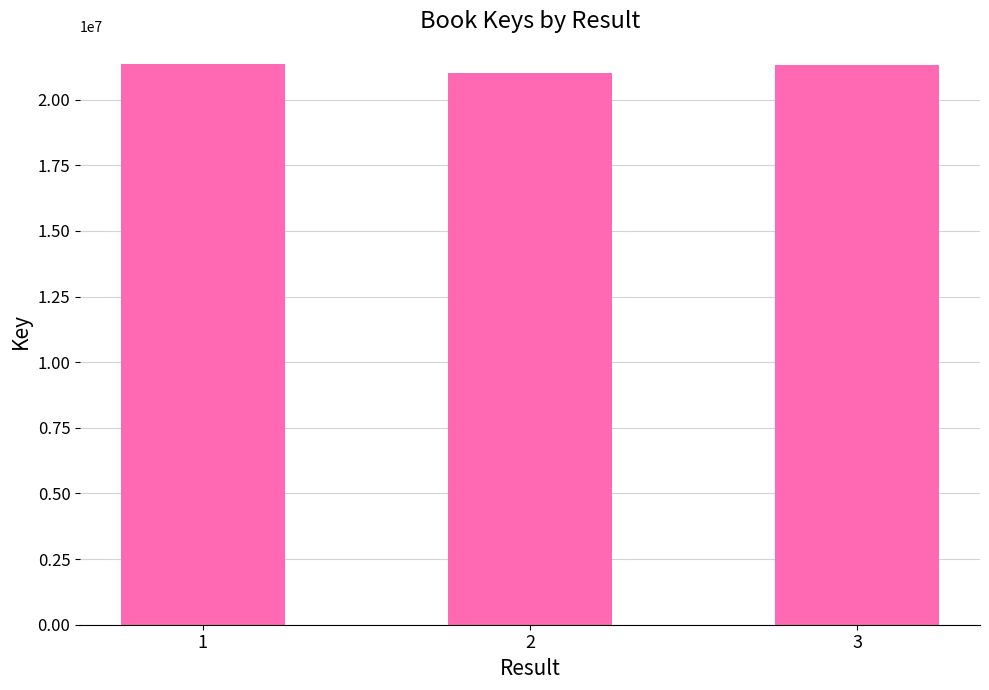

What is the change in value from 1 to 3?

-15899